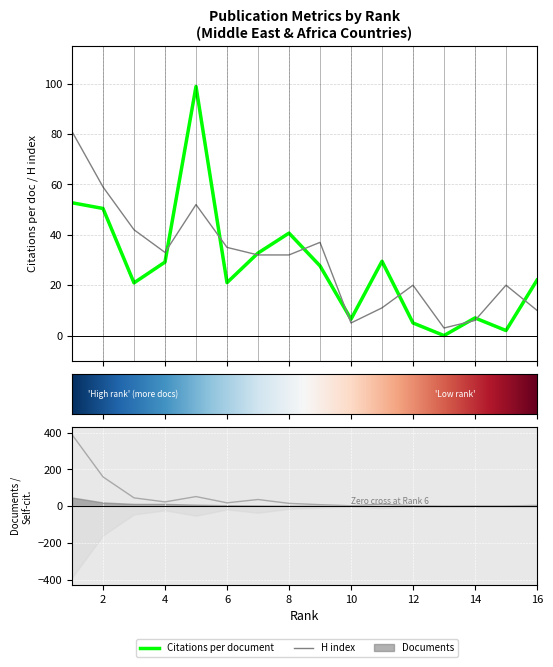

Reading right to left, transcribe all the data shown in this chart.

Citations per document: 22.0	2.0	7.0	0.0	5.0	29.5	6.5	27.7	40.7	32.8	21.0	98.9	29.2	20.9	50.5	52.7
Self-citations: 4.0	1.0	1.0	0.0	2.0	11.0	2.0	8.0	15.0	36.0	18.0	52.0	23.0	45.0	159.0	389.0
H index: 10.0	20.0	6.0	3.0	20.0	11.0	5.0	37.0	32.0	32.0	35.0	52.0	33.0	42.0	59.0	81.0